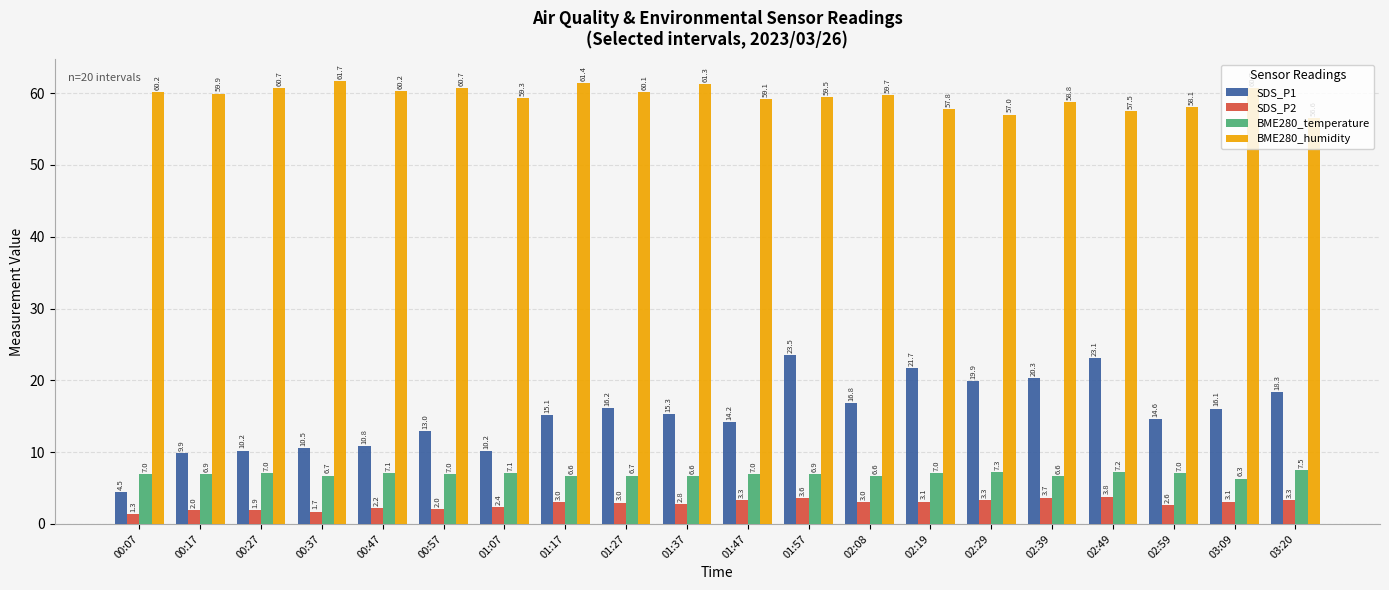

At which label does BME280_temperature reach its peak?

03:20